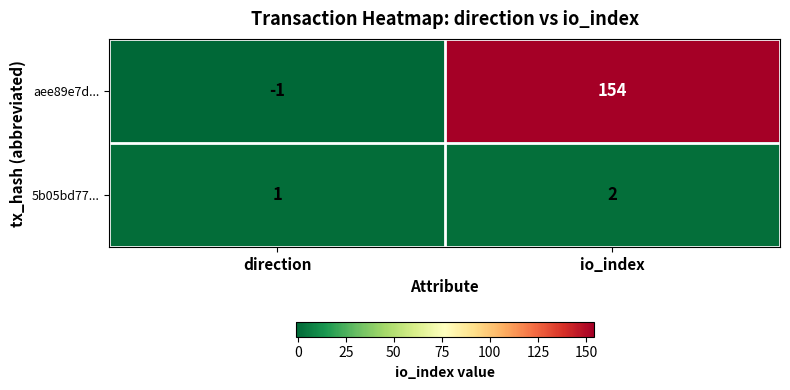

At which category does the chart reach its minimum across all series?

direction